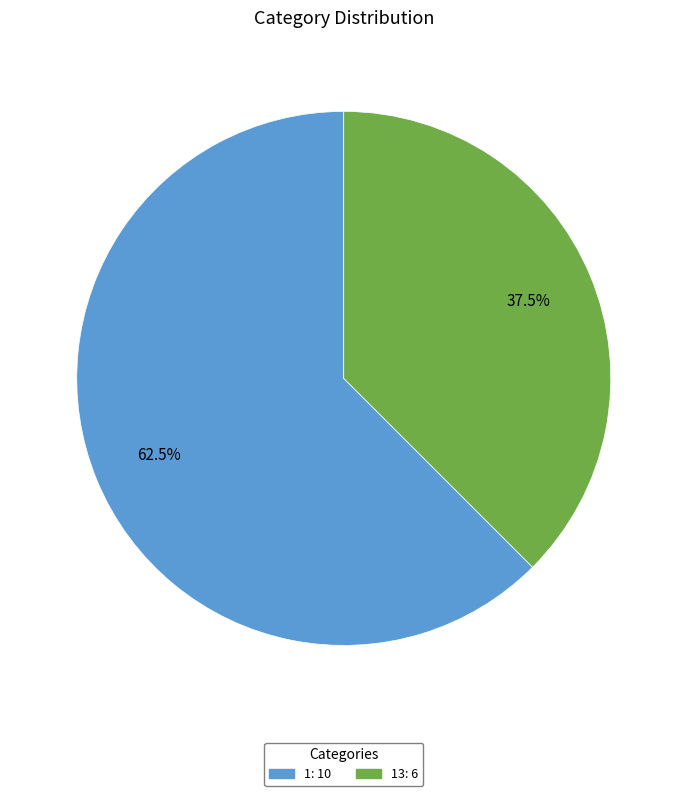

Does any single category account for the majority?

Yes